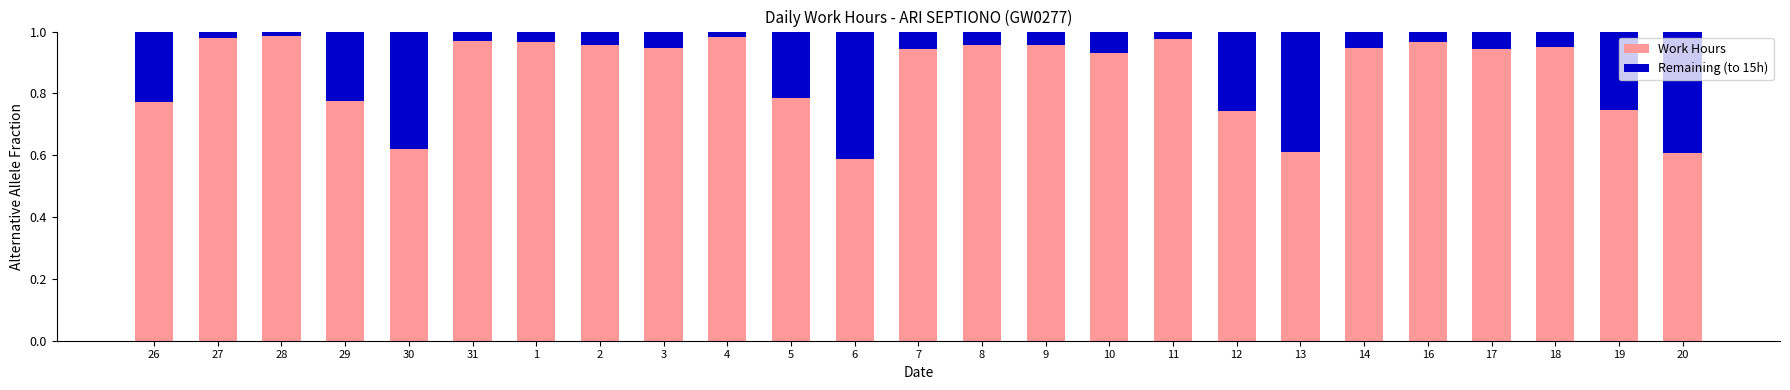

What is the sum of the Work Hours values at 17 and 31?

1.9